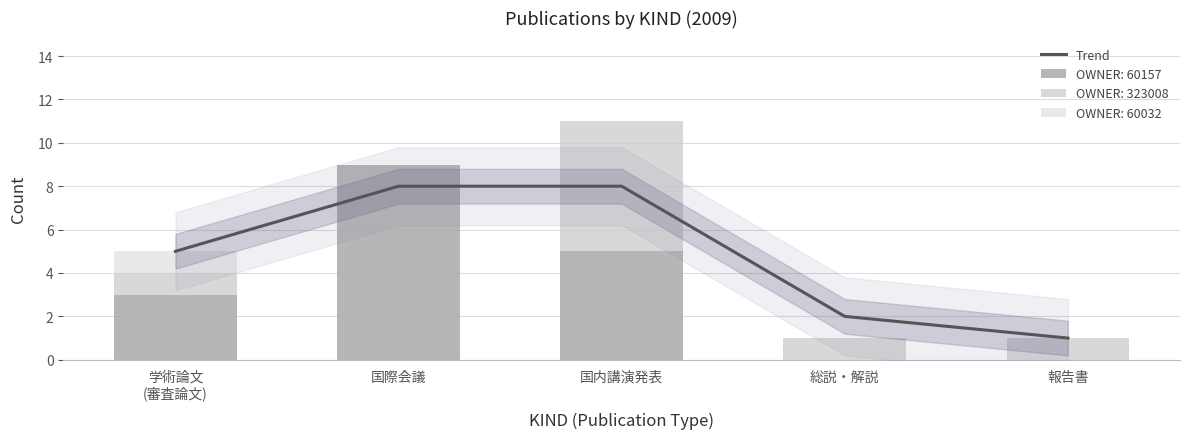

What is the difference between the values at 国内講演発表 and 学術論文
(審査論文)?

3